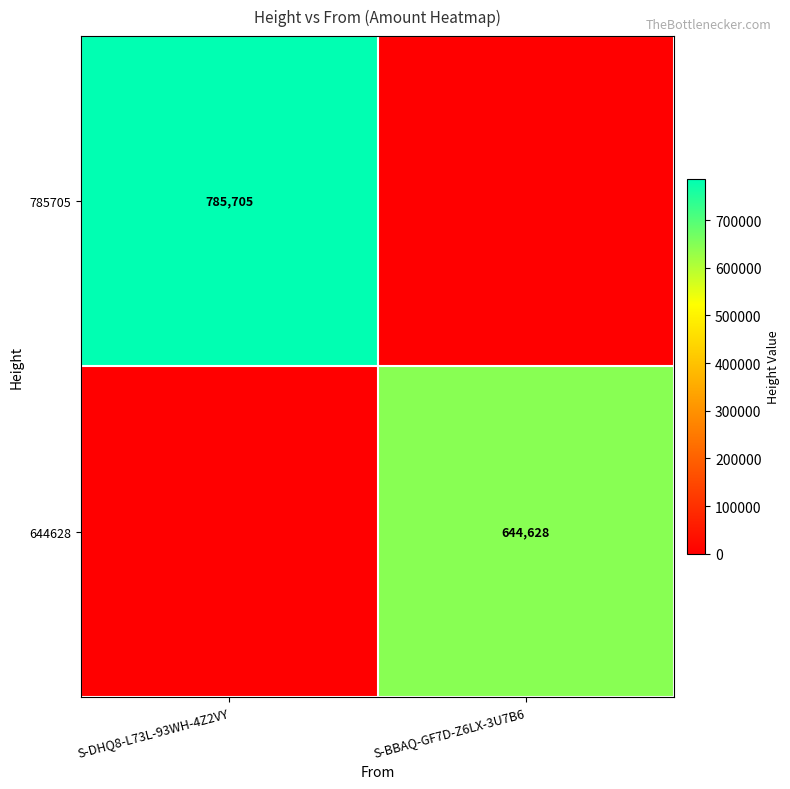

The 644628 series shows 203042 at S-BBAQ-GF7D-Z6LX-3U7B6. True or false?

False